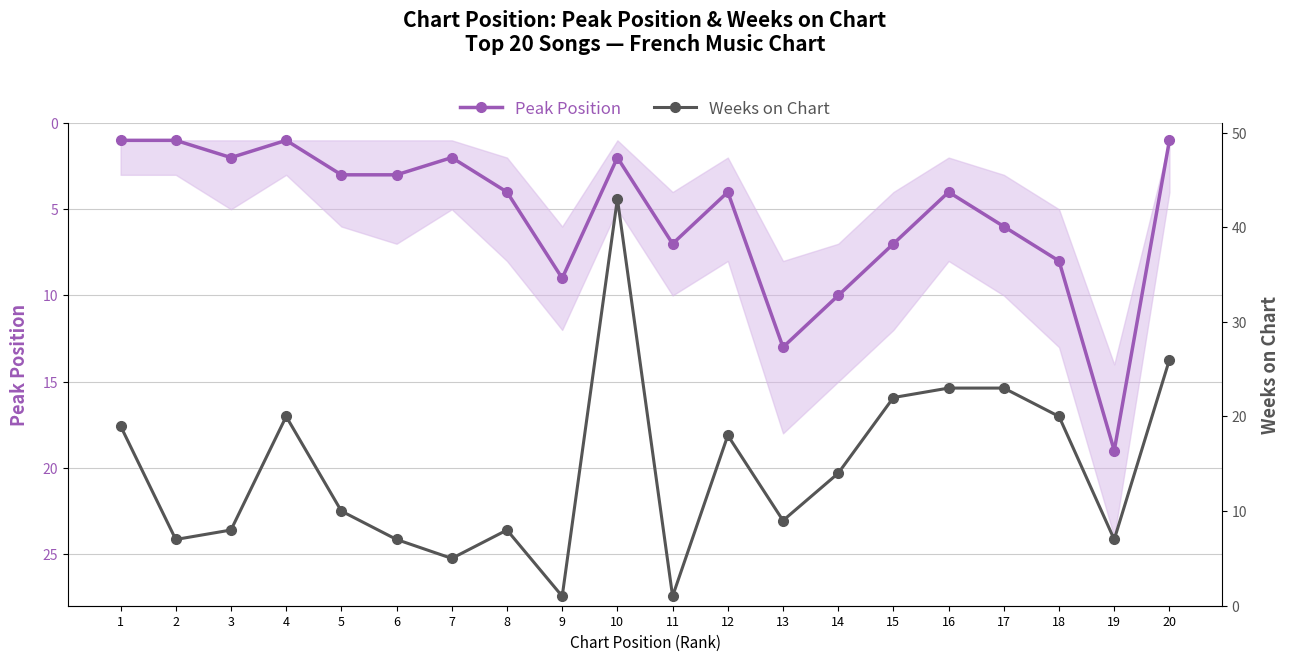

At 9, list the series in order from largest to smallest.

Peak Position, Weeks on Chart